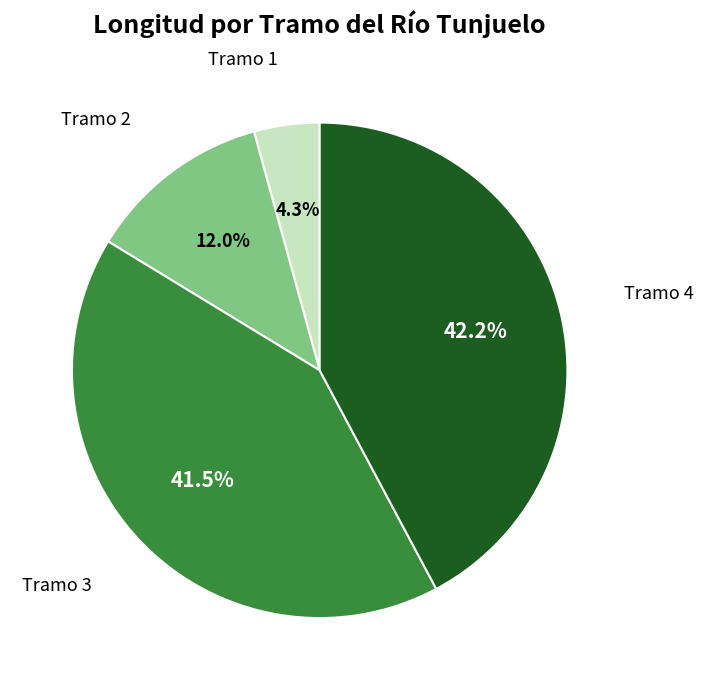

Which slice is the smallest?

Tramo 1